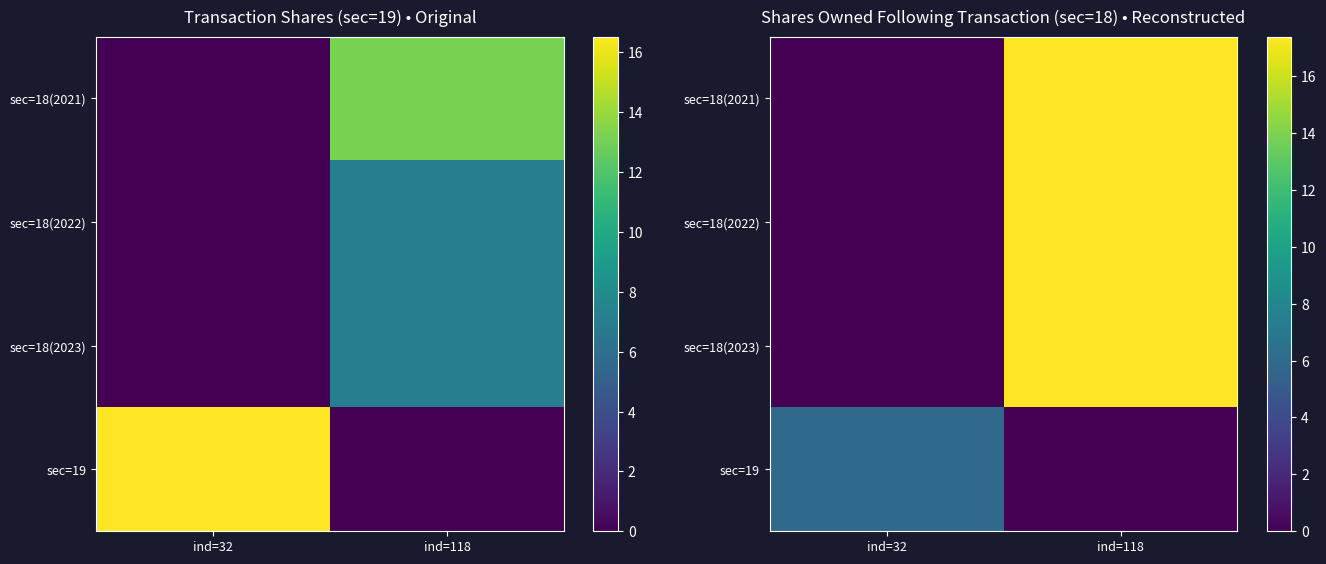

The sec=18(2023) series shows 3.9 at ind=118. True or false?

False